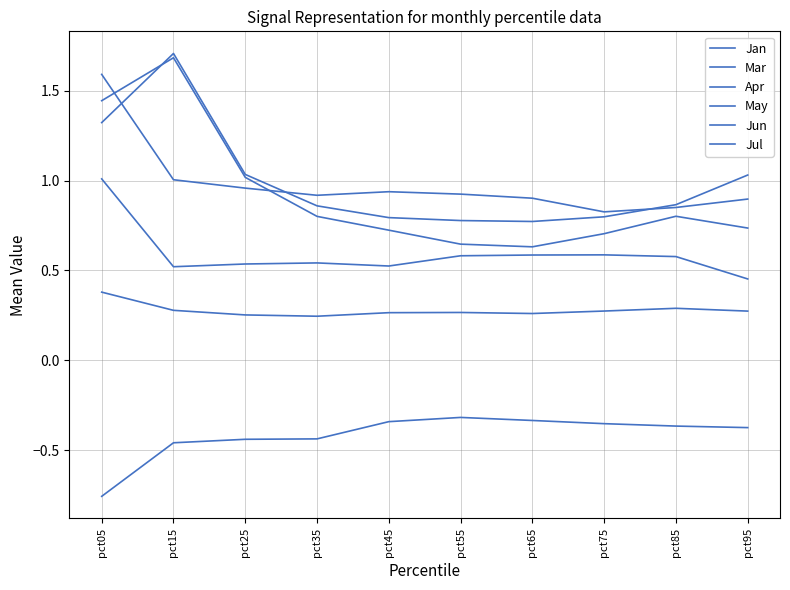

What is the difference between the maximum and minimum values in the Apr series?

0.1